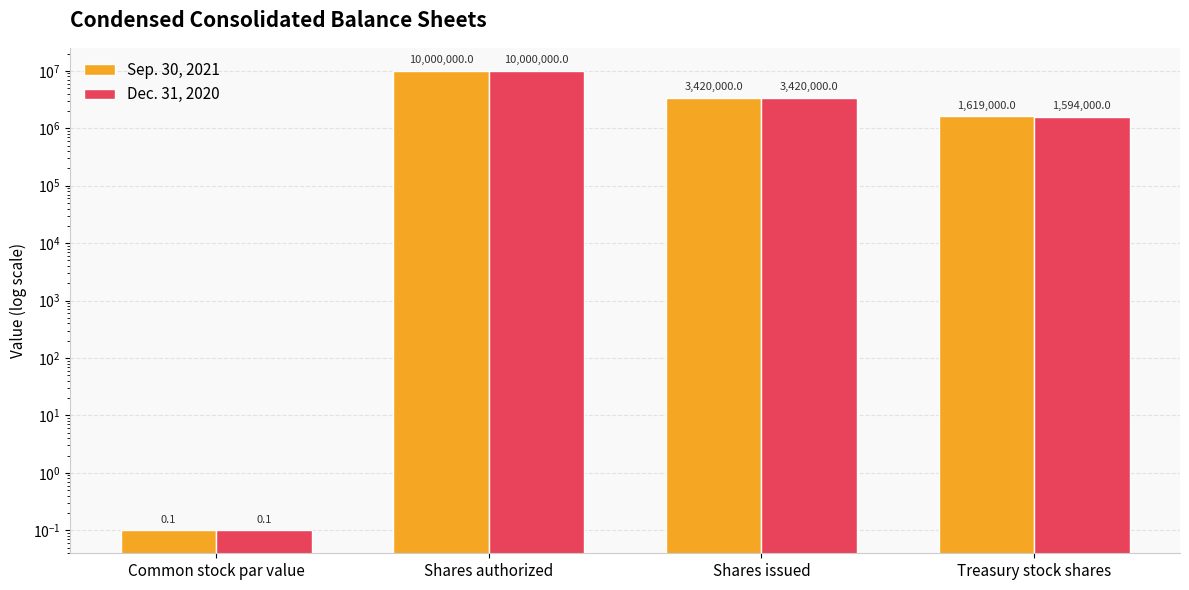

What is the sum of all Dec. 31, 2020 values?

15014000.1